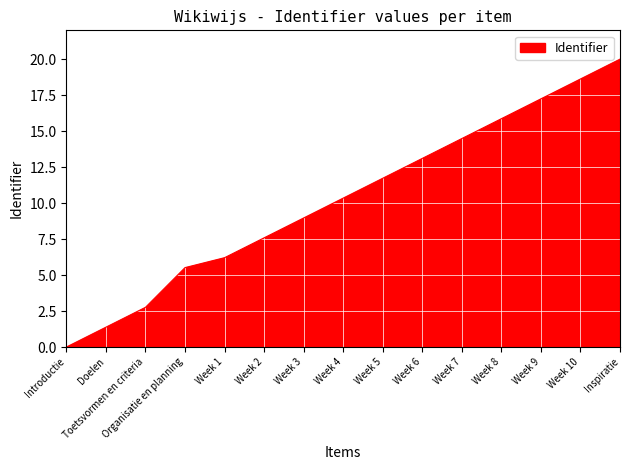

True or false: the data has more than 1 interior local peaks.

False